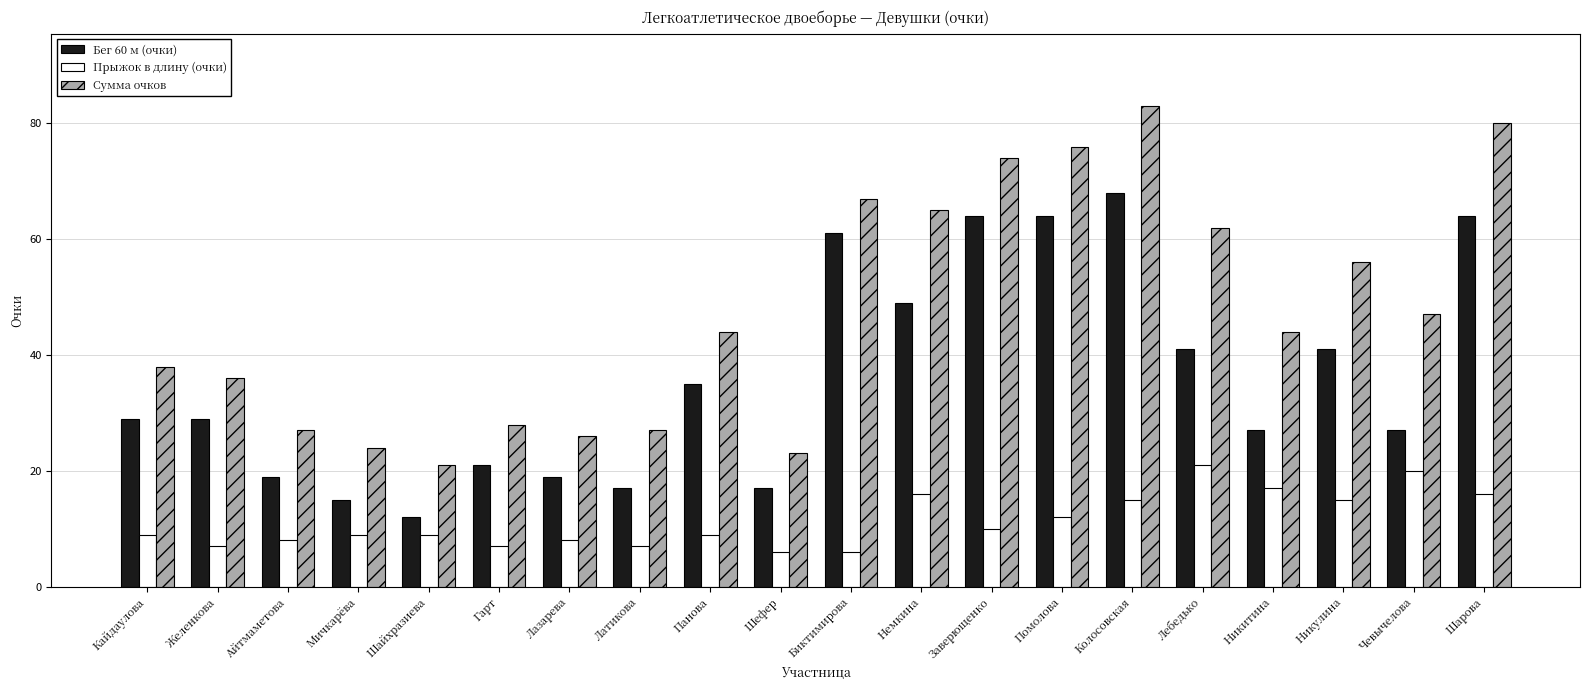

Is it true that Прыжок в длину (очки) equals 13 at Айтмаметова?

False